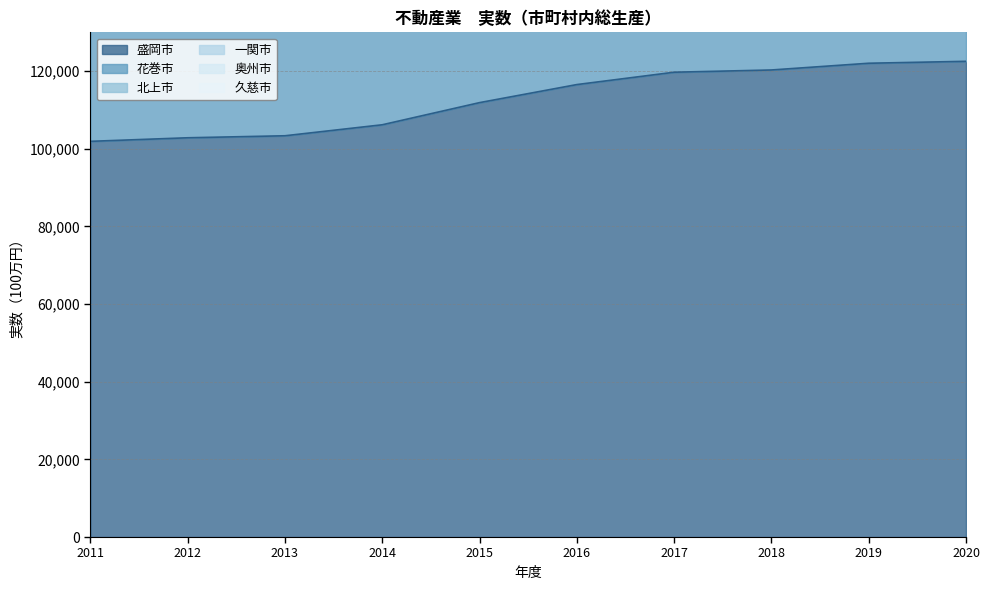

Reading right to left, extract all data points from this chart.

盛岡市: 122535	122038	120303	119725	116544	111893	106187	103357	102839	101921
花巻市: 356055	353302	349966	348666	339792	329758	318474	309575	310843	310151
北上市: 219422	217430	215301	214381	208690	201011	191720	186403	186416	185428
一関市: 337830	335157	331986	330742	322278	312522	301554	293115	294164	293413
奥州市: 278768	276439	273794	272730	265704	257571	248052	240991	241399	240470
久慈市: 172641	171107	169615	168923	164507	159221	152240	148175	147953	146993